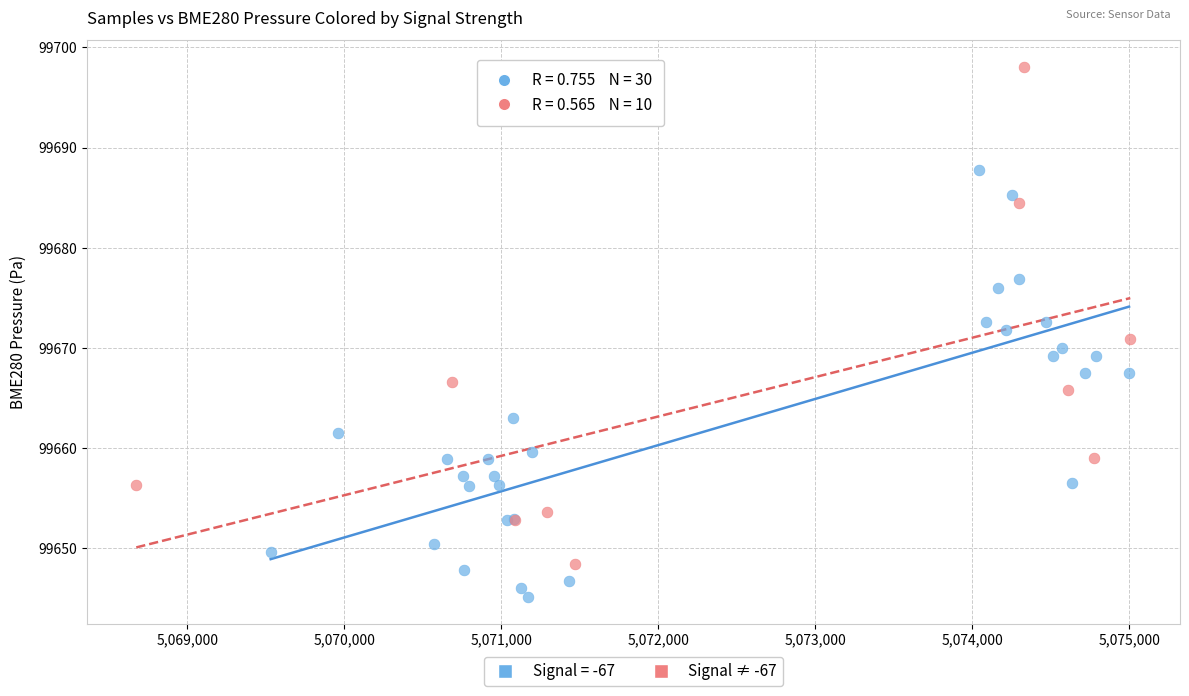

Which series reaches the maximum Y coordinate?

Signal ≠ -67